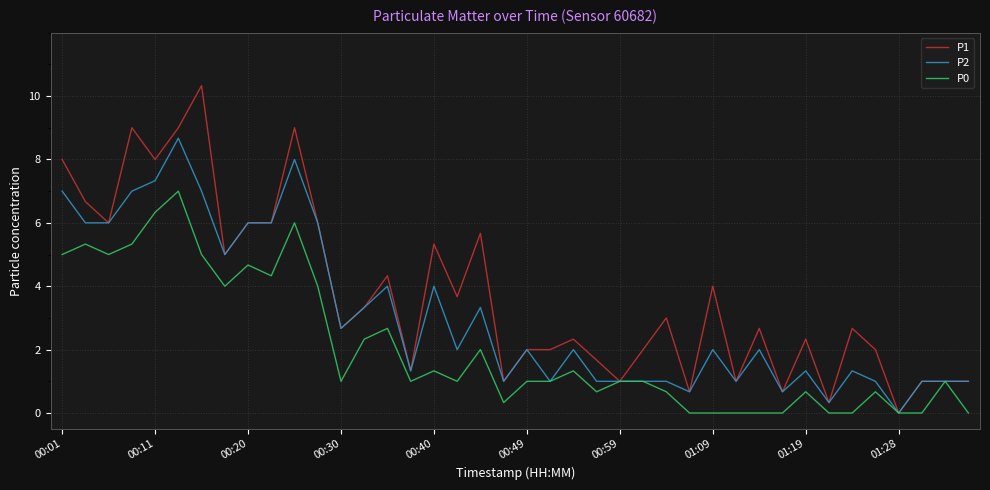

What is the highest value of the P0 series?

7.0